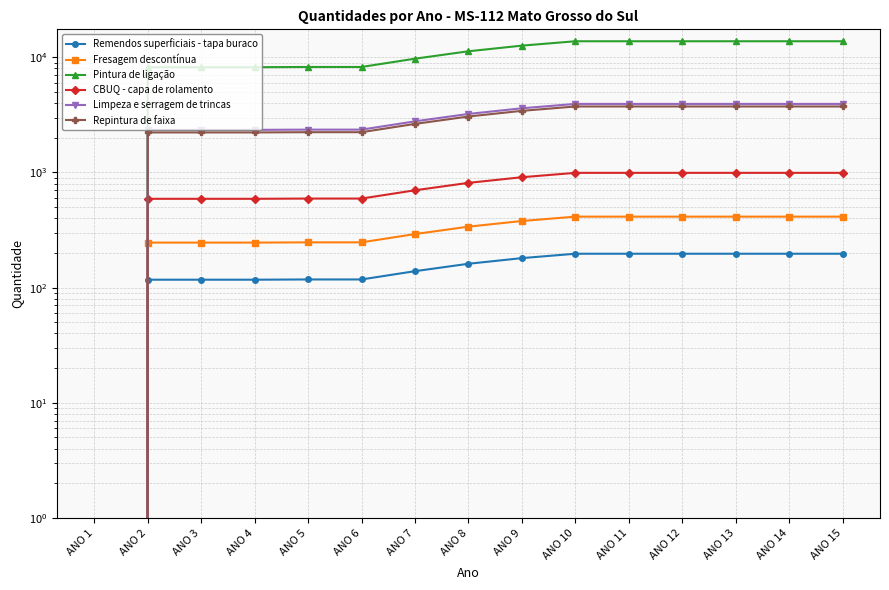

True or false: Repintura de faixa and Limpeza e serragem de trincas cross at least once.

False